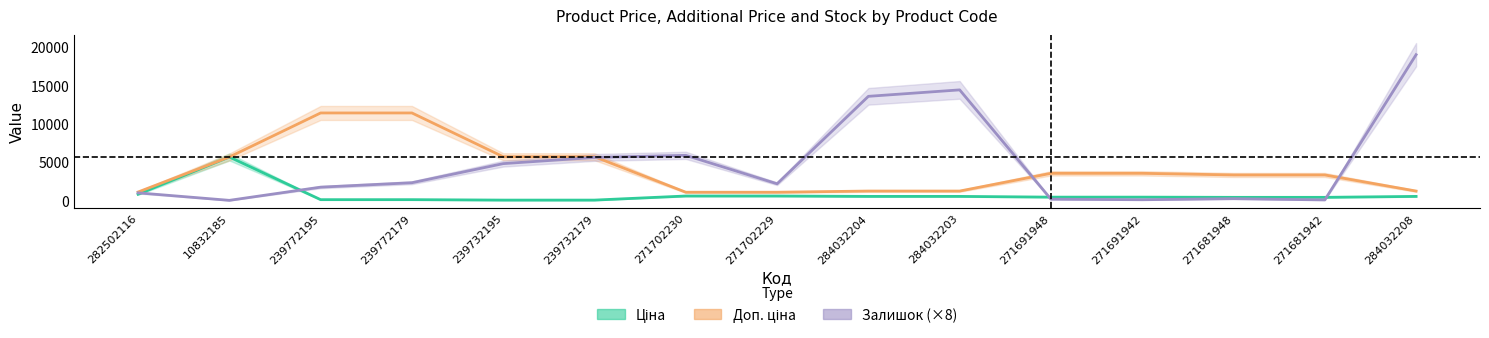

True or false: Ціна has a value of 443.1 at 271691942.

True